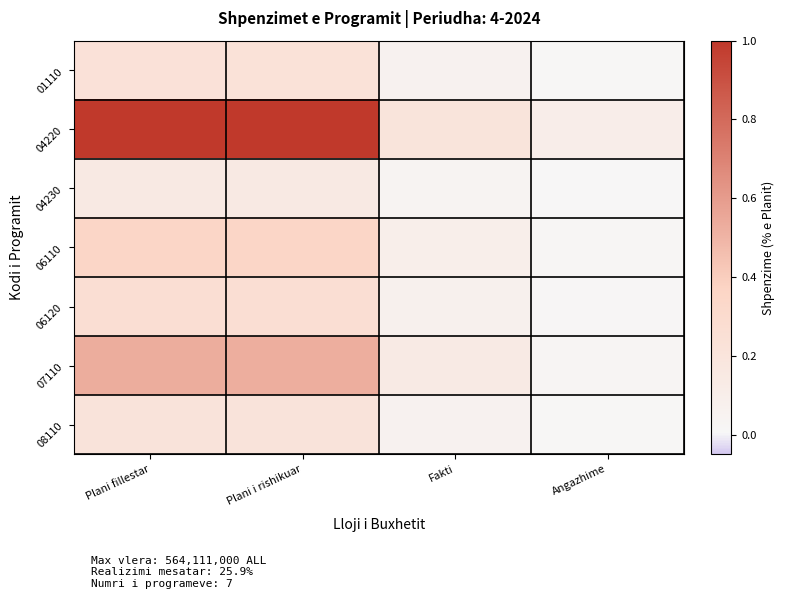

What is the total value across all series at Fakti?

0.7